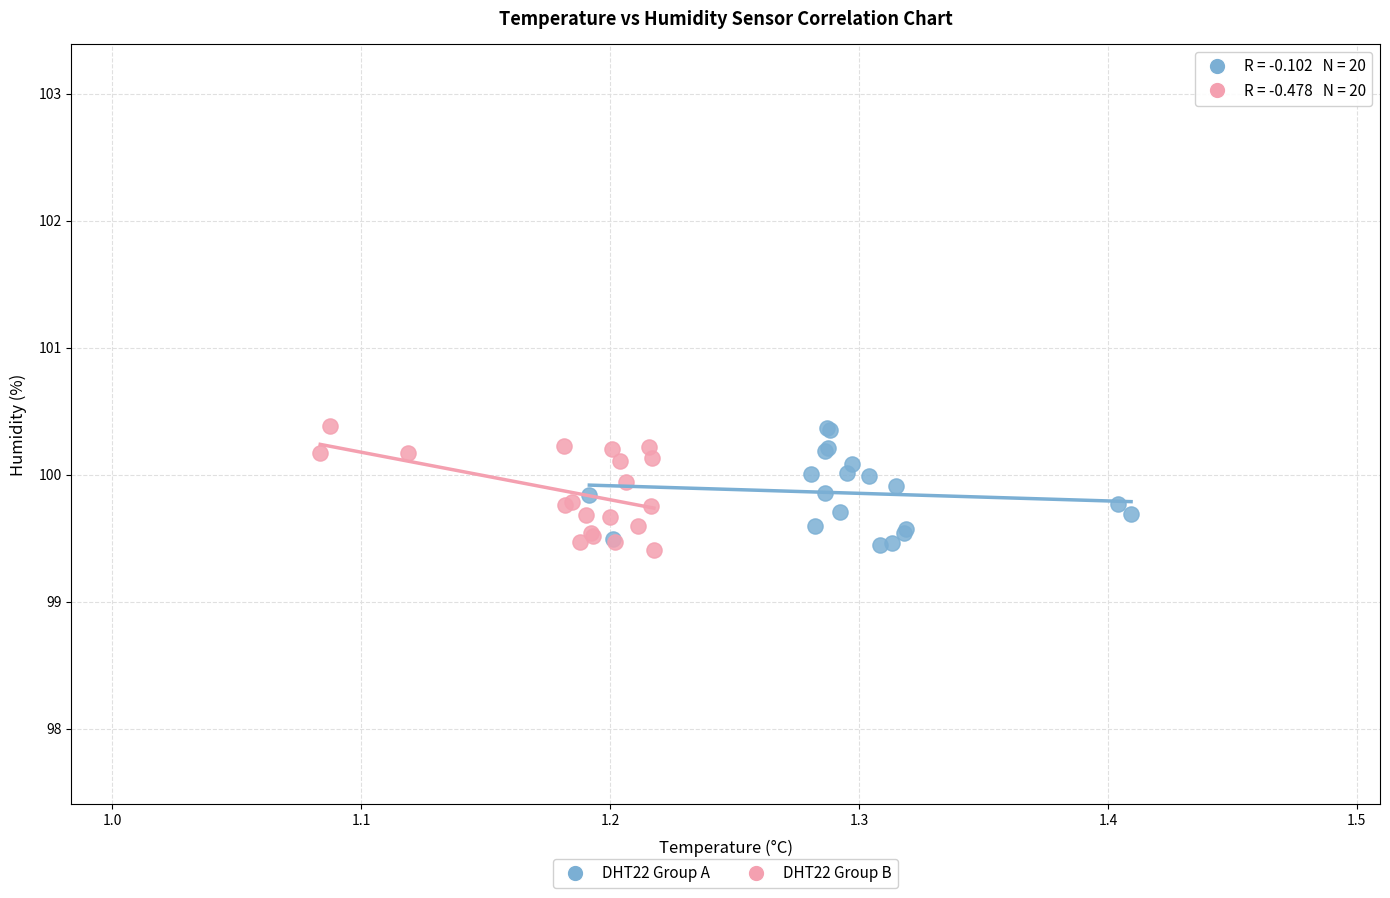

What are all the series names shown in the legend?

DHT22 Group A, DHT22 Group B